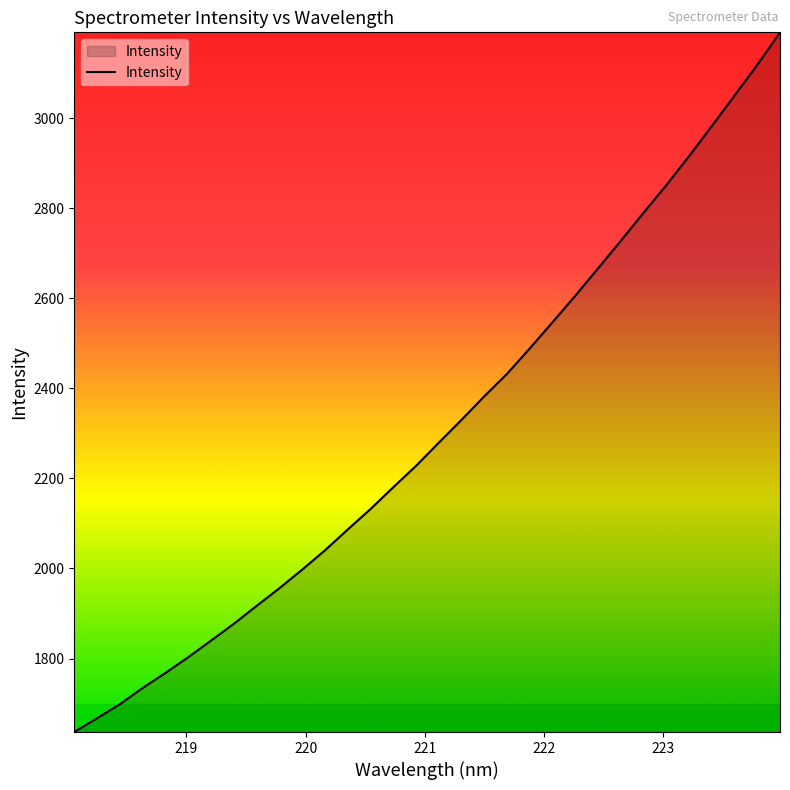

How many categories are shown in the chart?

32